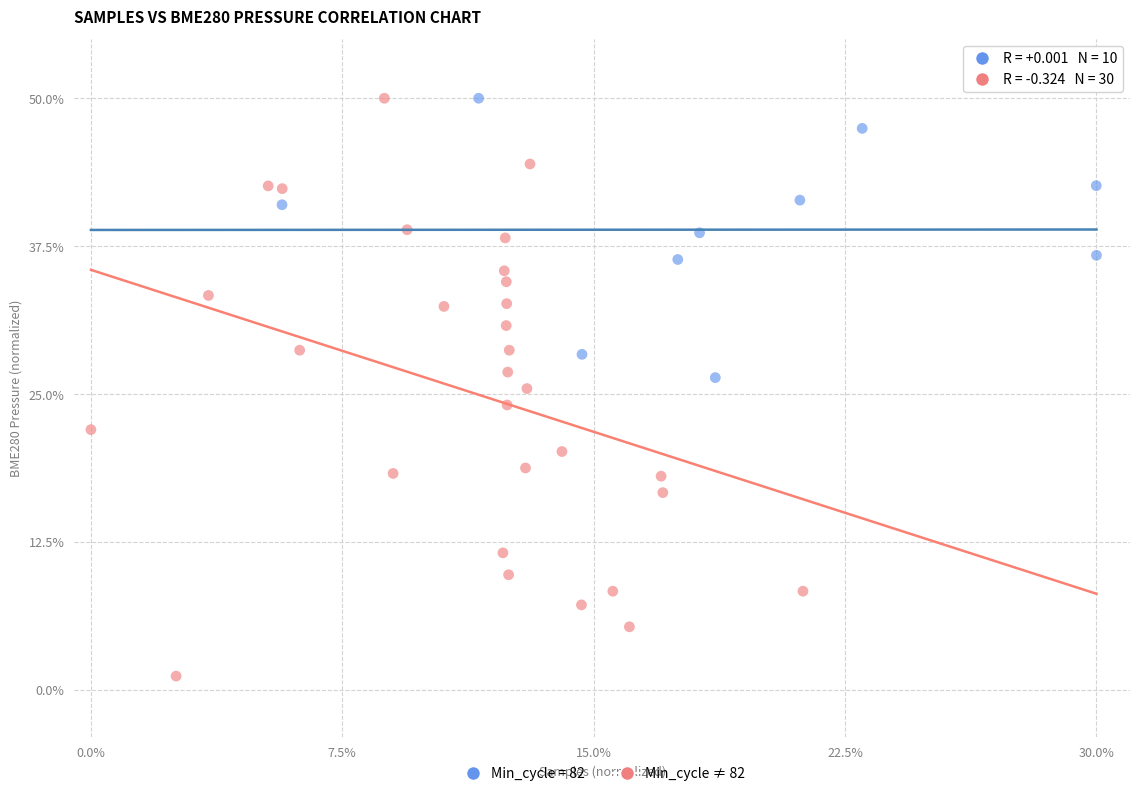

Which series has the largest Y range (max minus min)?

Min_cycle ≠ 82